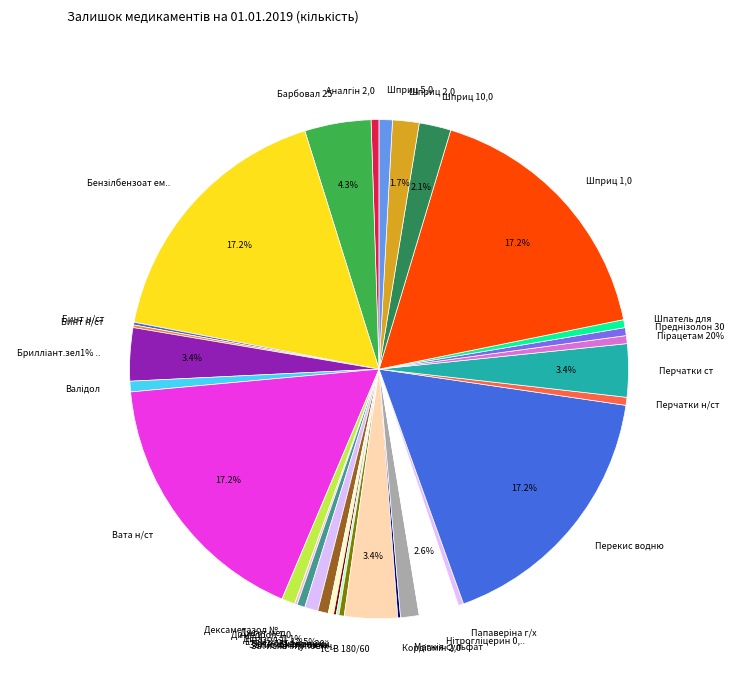

What percentage is the Магнія сульфат 25% 5,0 slice, to the nearest percent?

1%